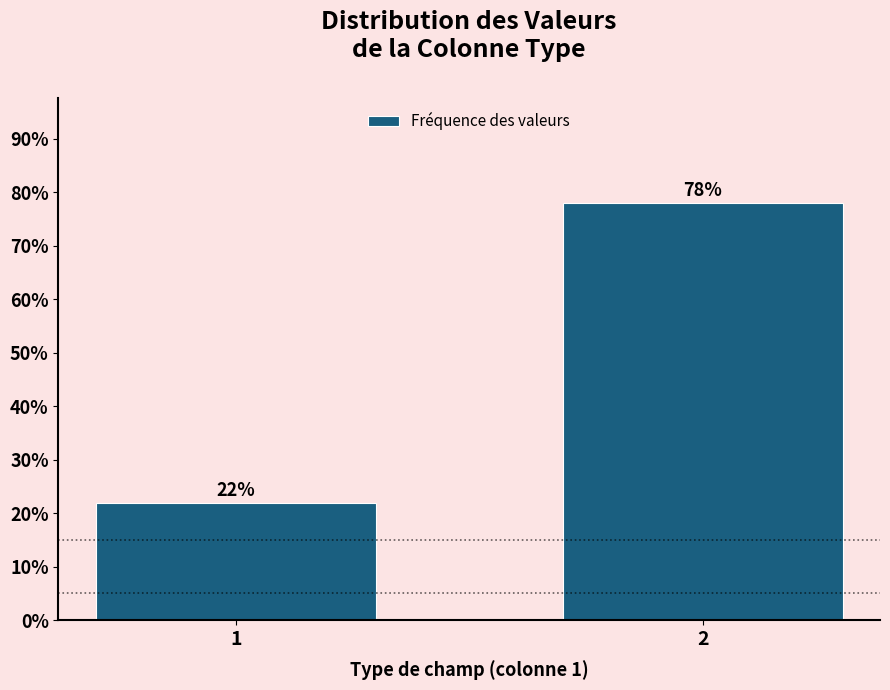

Reading right to left, extract all data points from this chart.

2=78.0	1=22.0